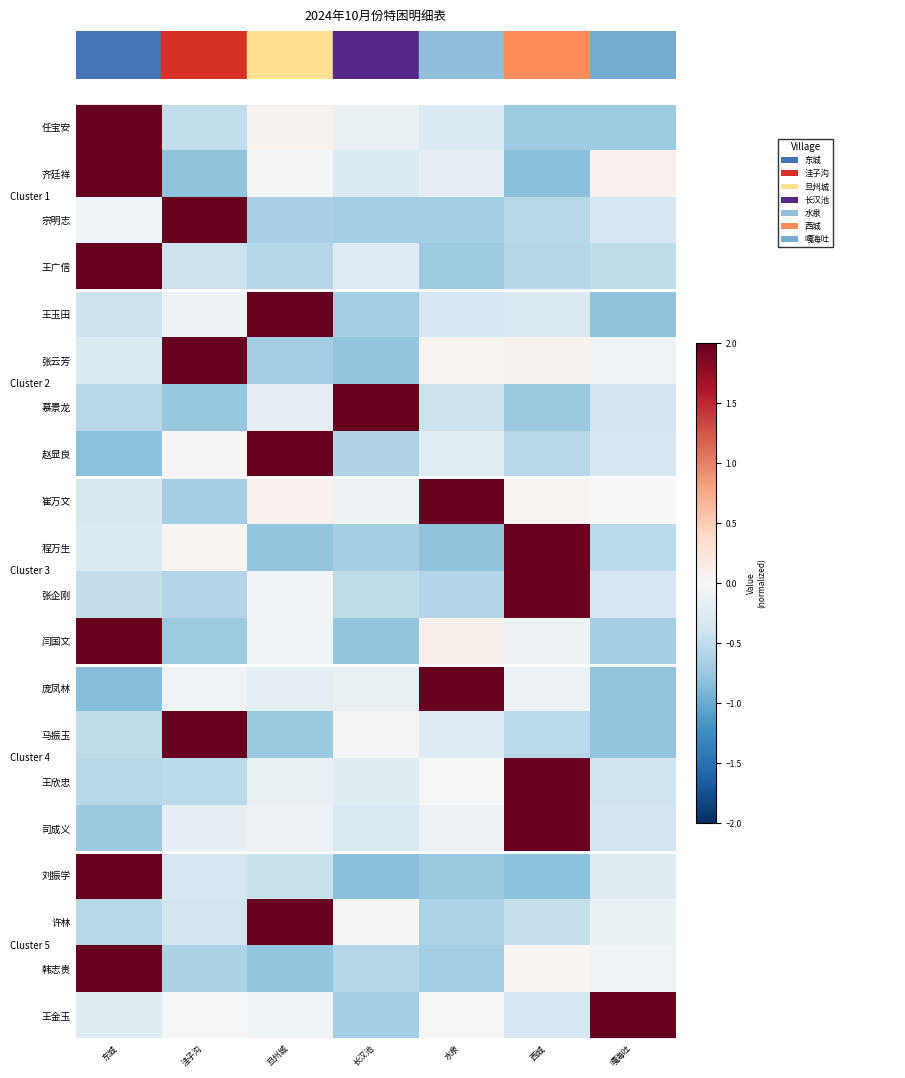

Reading left to right, transcribe all the data shown in this chart.

任宝安: 东城=2.4	洼子沟=-0.5	旦州城=0.1	长汉池=-0.1	水泉=-0.3	西城=-0.7	嘎海吐=-0.7
齐廷祥: 东城=2.4	洼子沟=-0.8	旦州城=-0.0	长汉池=-0.3	水泉=-0.2	西城=-0.8	嘎海吐=0.1
宗明志: 东城=-0.1	洼子沟=2.4	旦州城=-0.6	长汉池=-0.7	水泉=-0.7	西城=-0.6	嘎海吐=-0.3
王广信: 东城=2.4	洼子沟=-0.4	旦州城=-0.6	长汉池=-0.3	水泉=-0.7	西城=-0.6	嘎海吐=-0.5
王玉田: 东城=-0.4	洼子沟=-0.1	旦州城=2.4	长汉池=-0.7	水泉=-0.4	西城=-0.3	嘎海吐=-0.8
张云芳: 东城=-0.3	洼子沟=2.4	旦州城=-0.7	长汉池=-0.8	水泉=0.1	西城=0.1	嘎海吐=-0.1
慕景龙: 东城=-0.6	洼子沟=-0.8	旦州城=-0.2	长汉池=2.4	水泉=-0.4	西城=-0.7	嘎海吐=-0.4
赵显良: 东城=-0.8	洼子沟=0.0	旦州城=2.4	长汉池=-0.6	水泉=-0.2	西城=-0.6	嘎海吐=-0.4
崔万文: 东城=-0.3	洼子沟=-0.7	旦州城=0.1	长汉池=-0.1	水泉=2.4	西城=0.1	嘎海吐=0.0
程万生: 东城=-0.3	洼子沟=0.0	旦州城=-0.8	长汉池=-0.7	水泉=-0.8	西城=2.4	嘎海吐=-0.5
张企刚: 东城=-0.5	洼子沟=-0.6	旦州城=-0.1	长汉池=-0.5	水泉=-0.6	西城=2.4	嘎海吐=-0.3
闫国文: 东城=2.4	洼子沟=-0.7	旦州城=-0.1	长汉池=-0.8	水泉=0.1	西城=-0.1	嘎海吐=-0.7
庞凤林: 东城=-0.8	洼子沟=-0.1	旦州城=-0.2	长汉池=-0.2	水泉=2.4	西城=-0.1	嘎海吐=-0.8
马振玉: 东城=-0.5	洼子沟=2.4	旦州城=-0.7	长汉池=-0.0	水泉=-0.3	西城=-0.5	嘎海吐=-0.8
王欣忠: 东城=-0.6	洼子沟=-0.5	旦州城=-0.2	长汉池=-0.2	水泉=0.0	西城=2.4	嘎海吐=-0.4
司成义: 东城=-0.7	洼子沟=-0.2	旦州城=-0.1	长汉池=-0.3	水泉=-0.1	西城=2.4	嘎海吐=-0.4
刘振学: 东城=2.4	洼子沟=-0.3	旦州城=-0.4	长汉池=-0.8	水泉=-0.7	西城=-0.8	嘎海吐=-0.2
许林: 东城=-0.6	洼子沟=-0.4	旦州城=2.4	长汉池=0.0	水泉=-0.6	西城=-0.5	嘎海吐=-0.1
韩志贵: 东城=2.4	洼子沟=-0.6	旦州城=-0.8	长汉池=-0.6	水泉=-0.7	西城=0.0	嘎海吐=-0.1
王金玉: 东城=-0.2	洼子沟=-0.0	旦州城=-0.1	长汉池=-0.7	水泉=0.0	西城=-0.3	嘎海吐=2.4